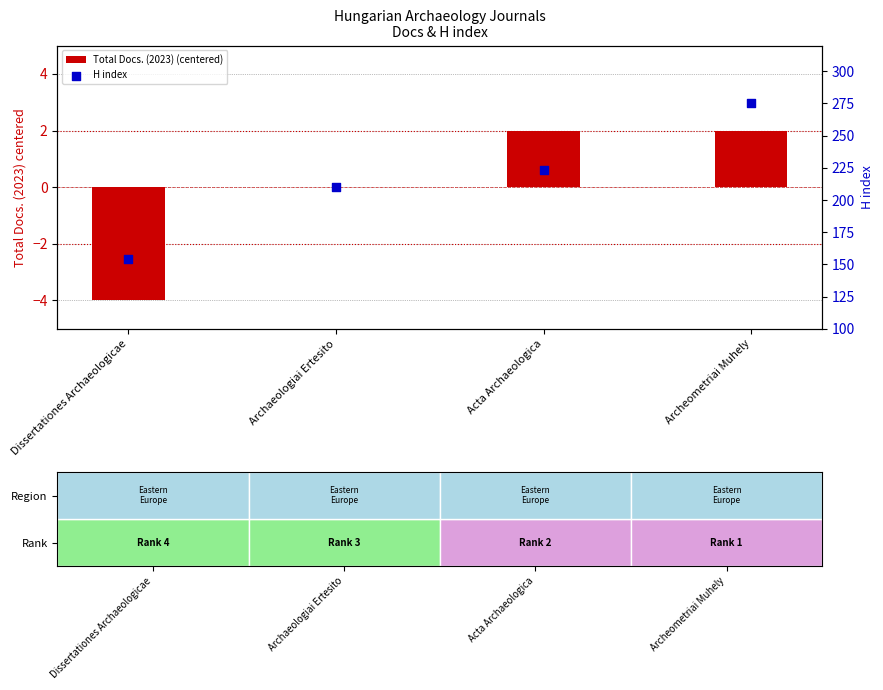

Which series has the widest spread of Y values?

H index